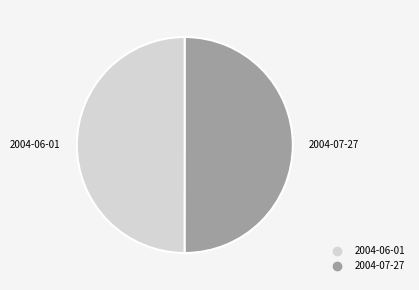

Do 2004-07-27 and 2004-06-01 together represent more than half of the pie?

Yes